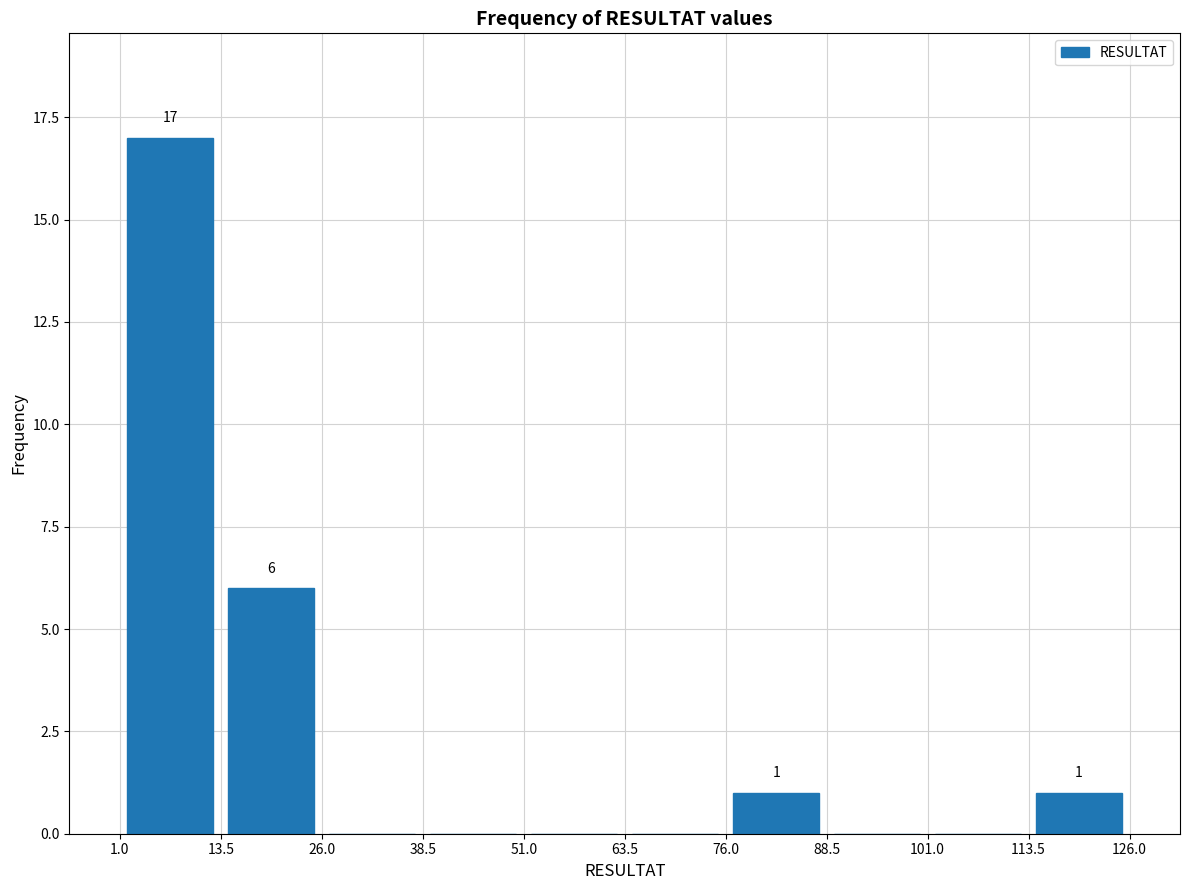

Over which range of the x-axis is the bar tallest?

1.0 to 13.5